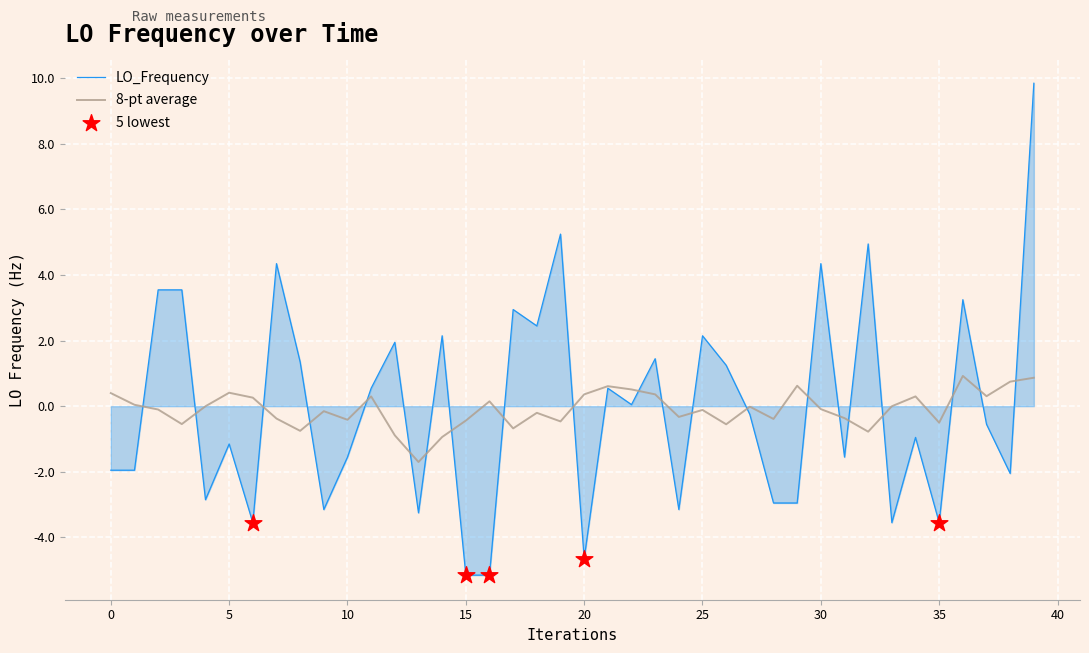

Which series has the largest range (max minus min)?

LO_Frequency